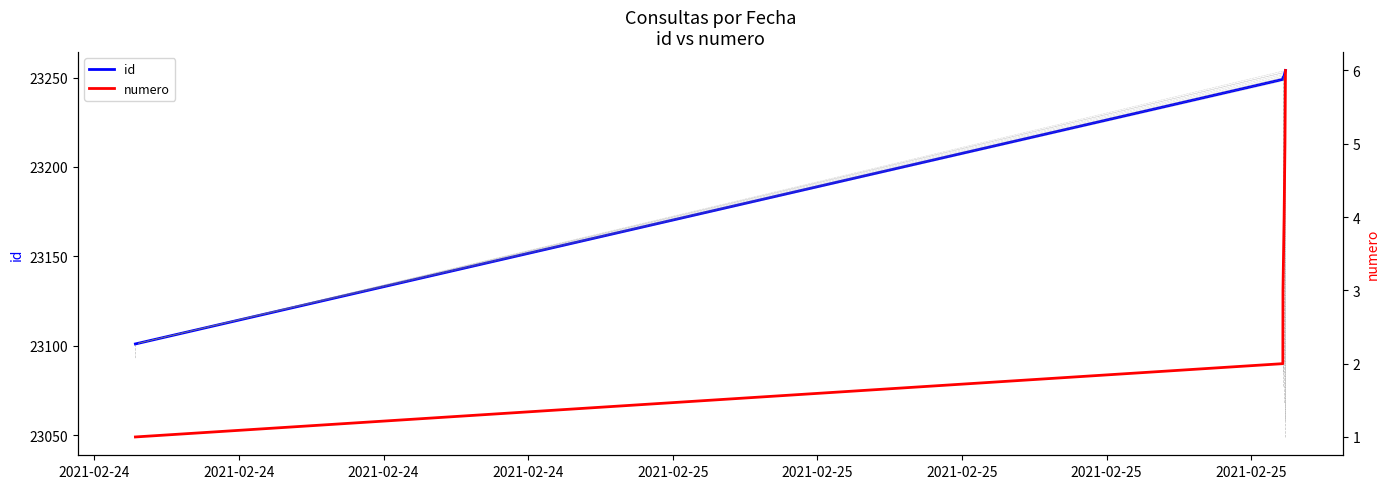

List the labels in order of numero value, largest first.

2021-02-25, 2021-02-25, 2021-02-24, 2021-02-24, 2021-02-24, 2021-02-24